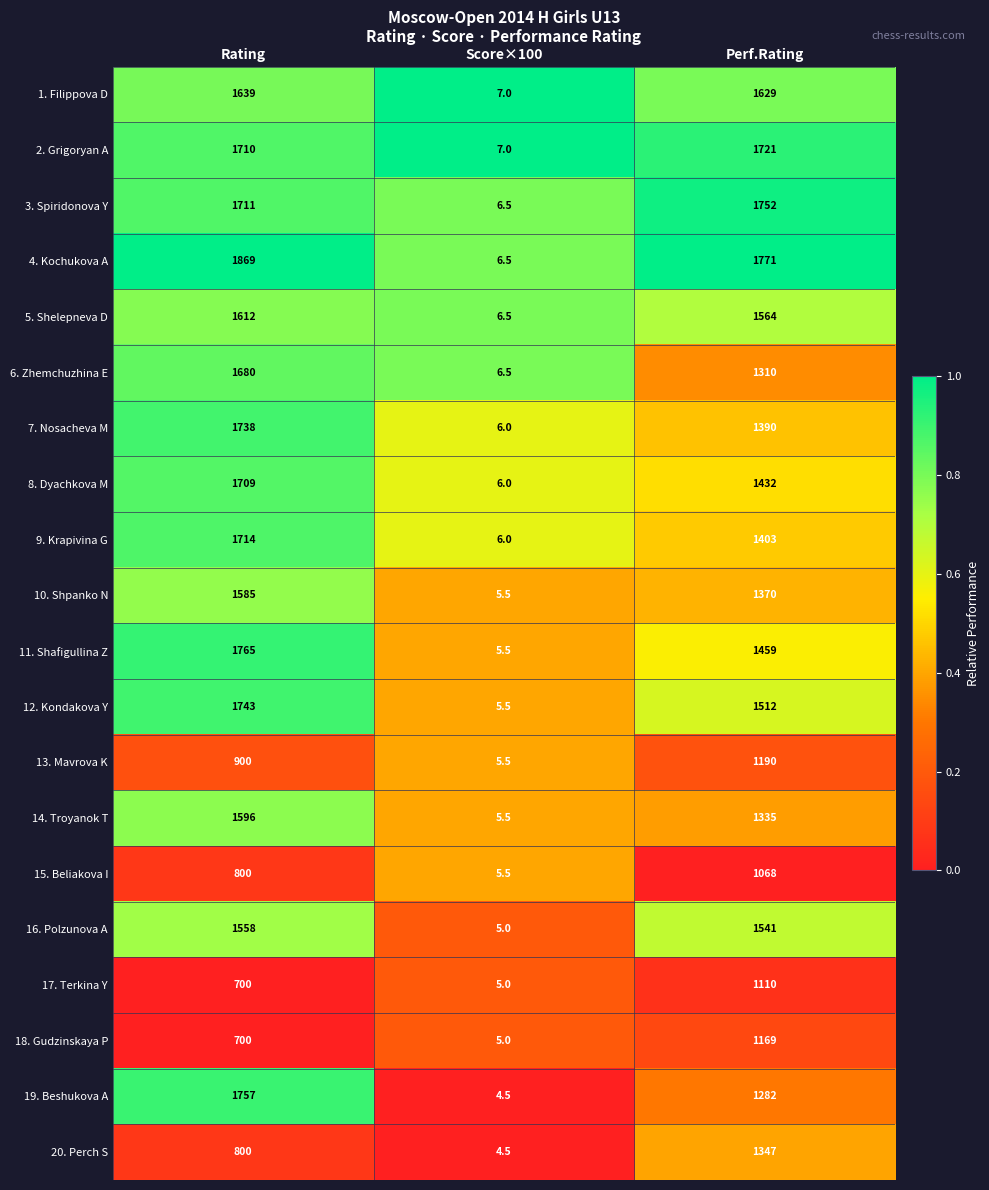

At which label does 1. Filippova D first exceed 1629?

Rating